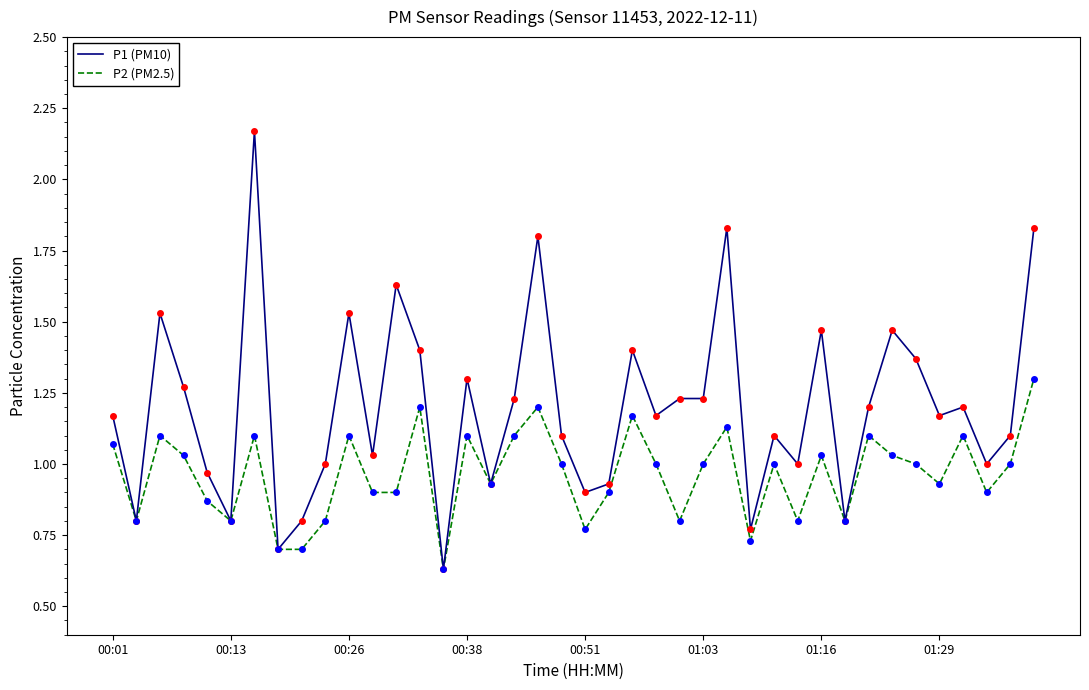

Rank the series by their maximum value, from highest to lowest.

P1 (PM10), P2 (PM2.5)